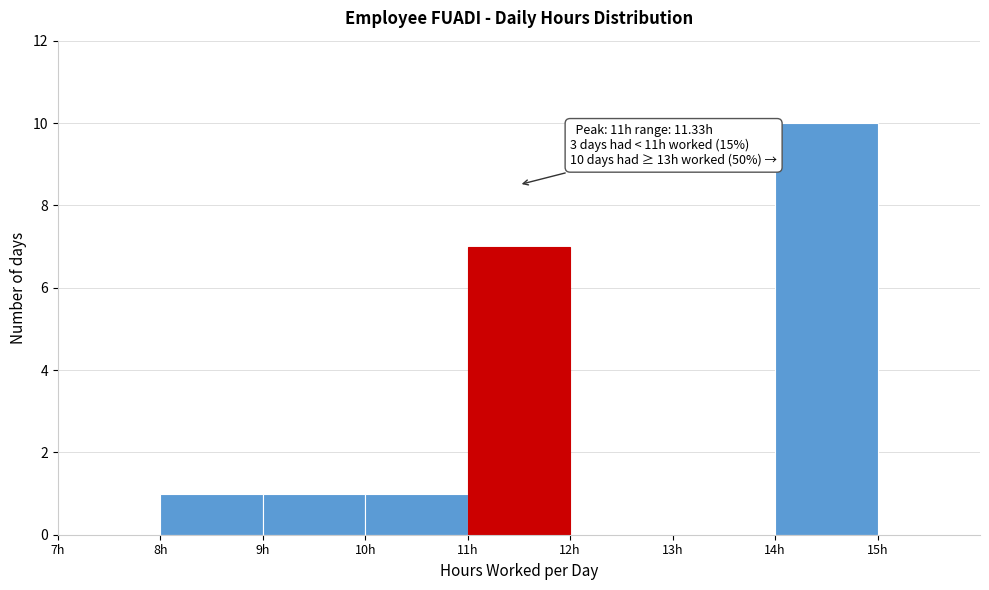

Over which range of the x-axis is the bar tallest?

14 to 15